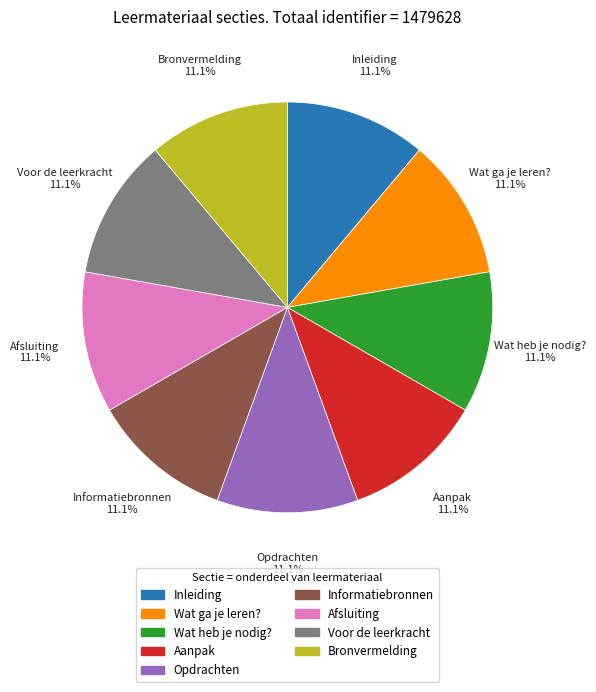

How much of the chart is everything except Voor de leerkracht?

88.9%